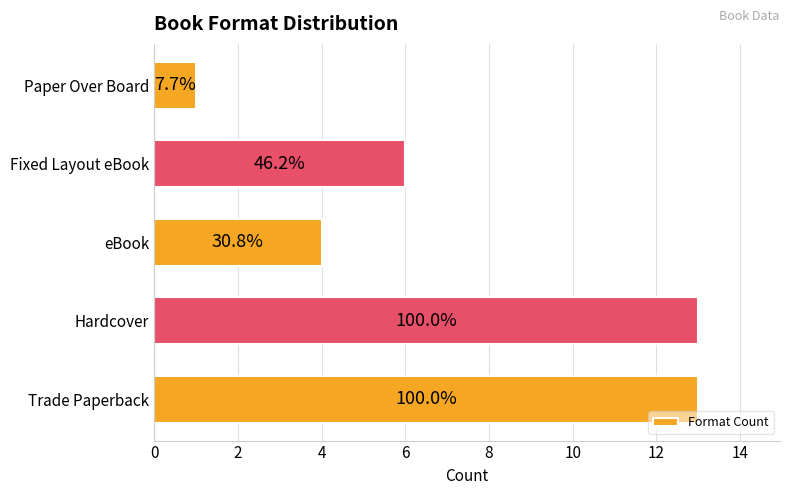

Does the chart contain any negative values?

No